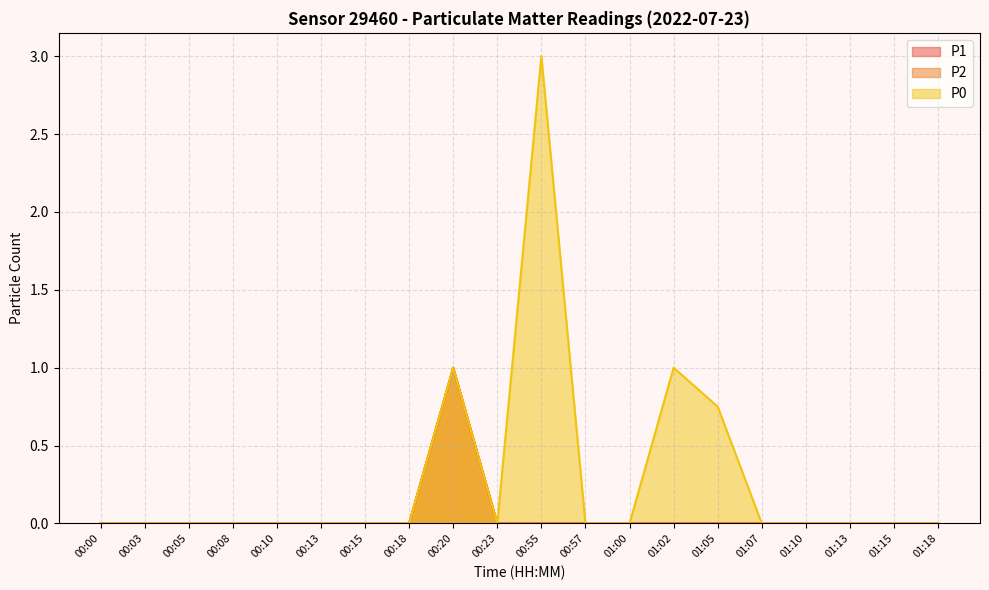

What is the maximum value for P1?

1.0